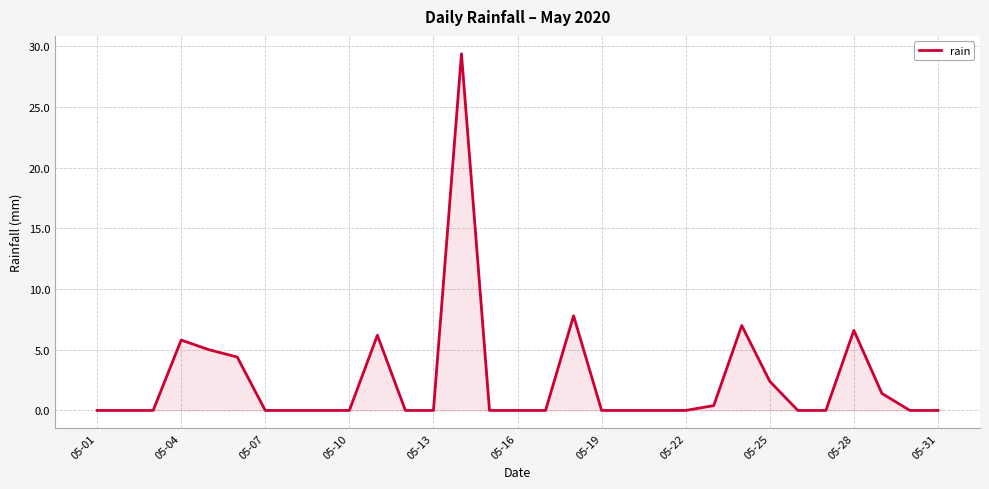

What is the difference between the maximum and minimum values?

29.4